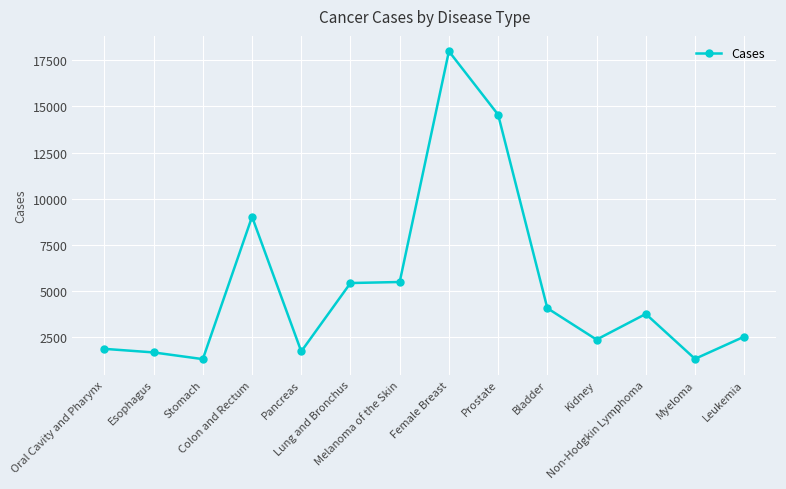

Where is the first local minimum?

Stomach